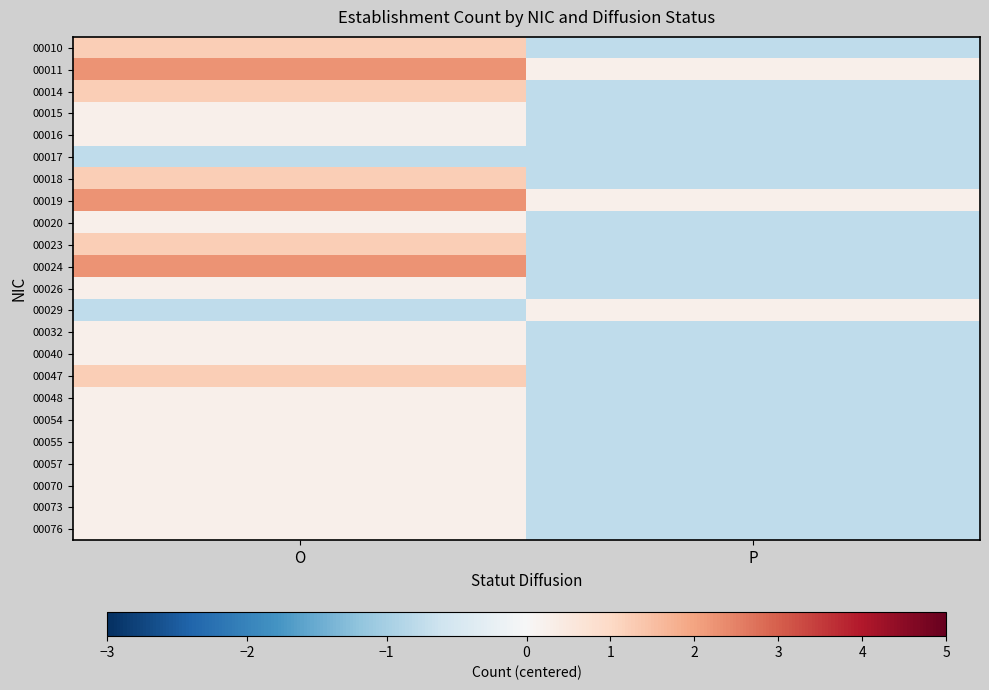

What is the maximum value shown in the chart?

2.2